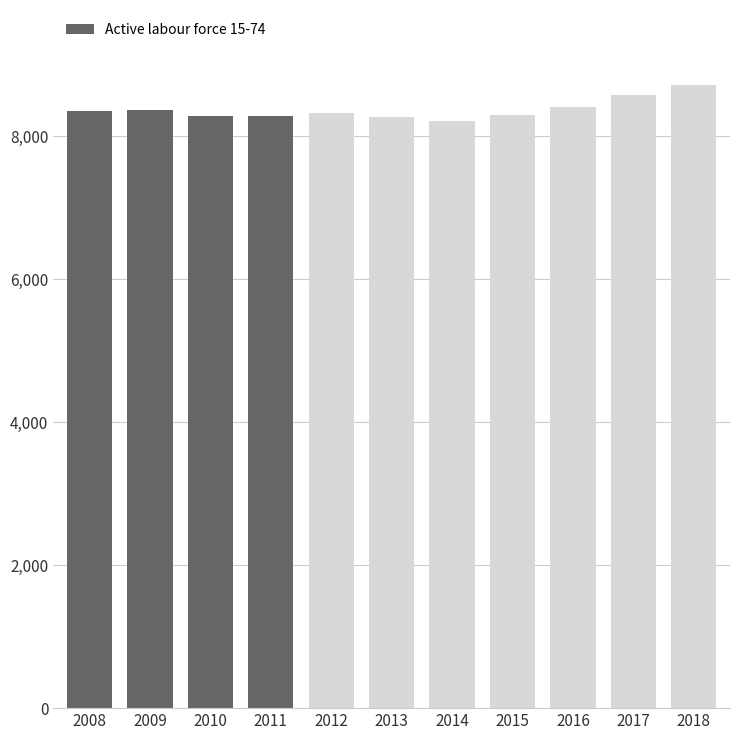

The value at 2016 is 2582. True or false?

False